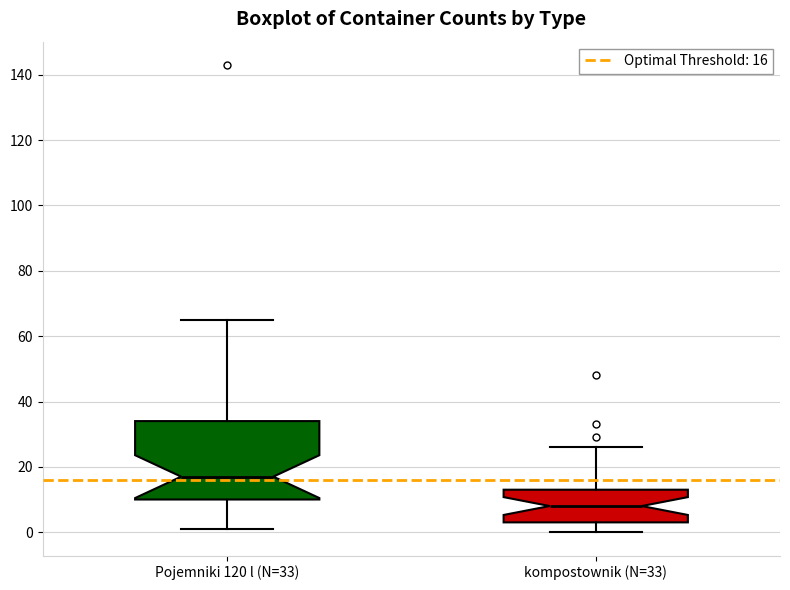

Reading left to right, transcribe this box plot: for each box, give where its median line is, the range the box spans, and where its two whiskers end, as read against the y-axis. The values are not printed on the chart, so give them approximately, as read against the axis.

Pojemniki 120 l (N=33): median 18, box 10 to 34, whiskers 2 to 66
kompostownik (N=33): median 8, box 4 to 14, whiskers 0 to 26